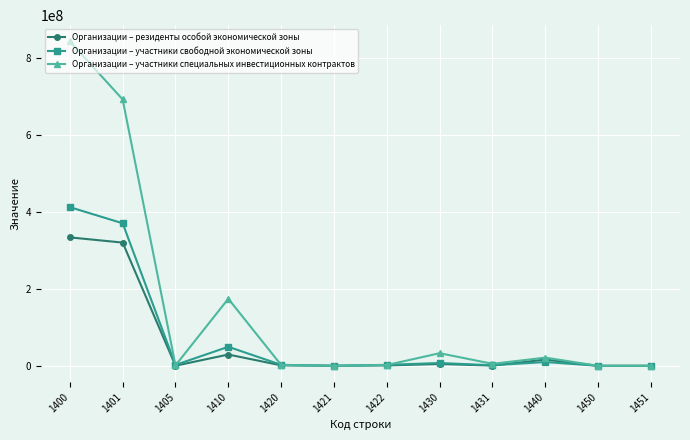

Where is the first local minimum for Организации – участники свободной экономической зоны?

1405